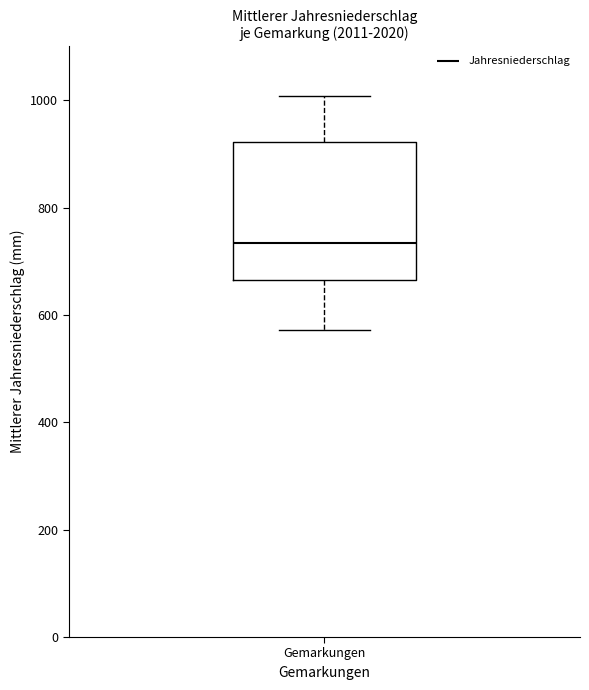

Where is the upper edge of the box for Gemarkungen on the y-axis? The values are not printed on the chart, so give them approximately, as read against the axis.

920